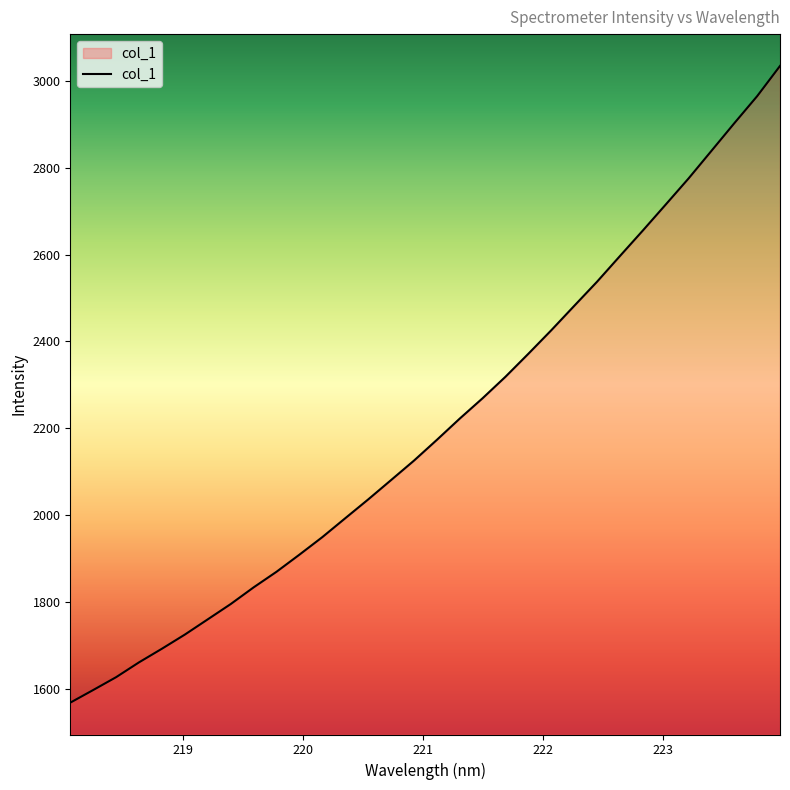

What is the maximum value shown in the chart?

3034.4